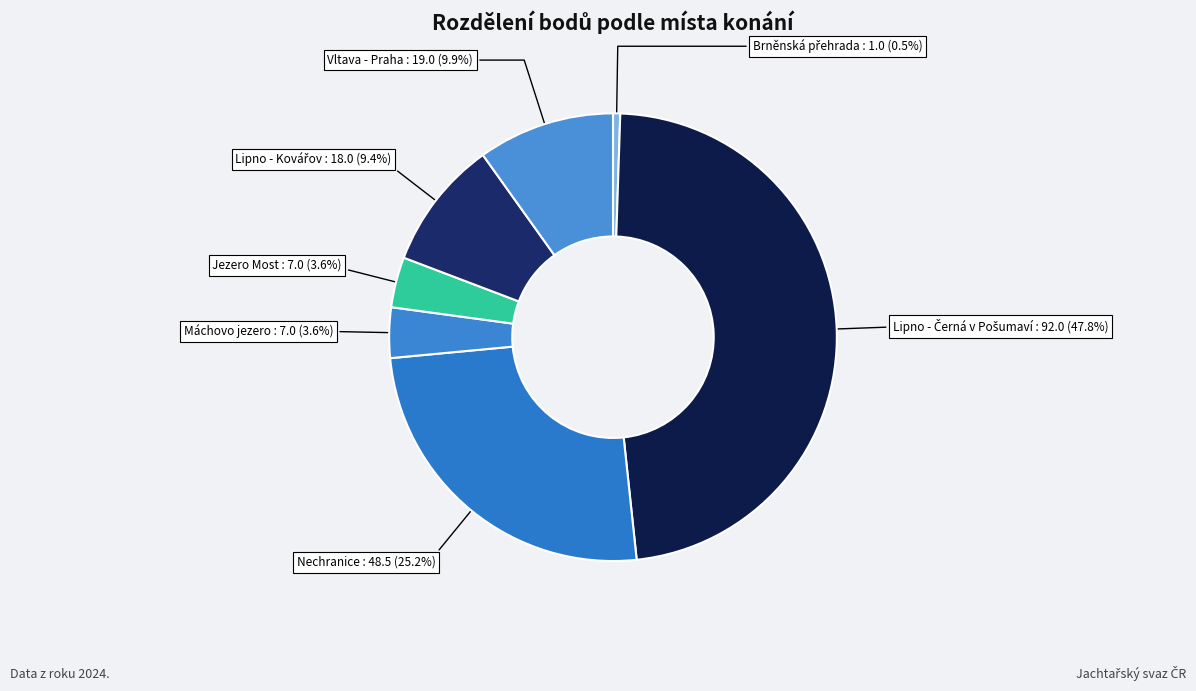

Does Vltava - Praha account for over 50% of the chart?

No